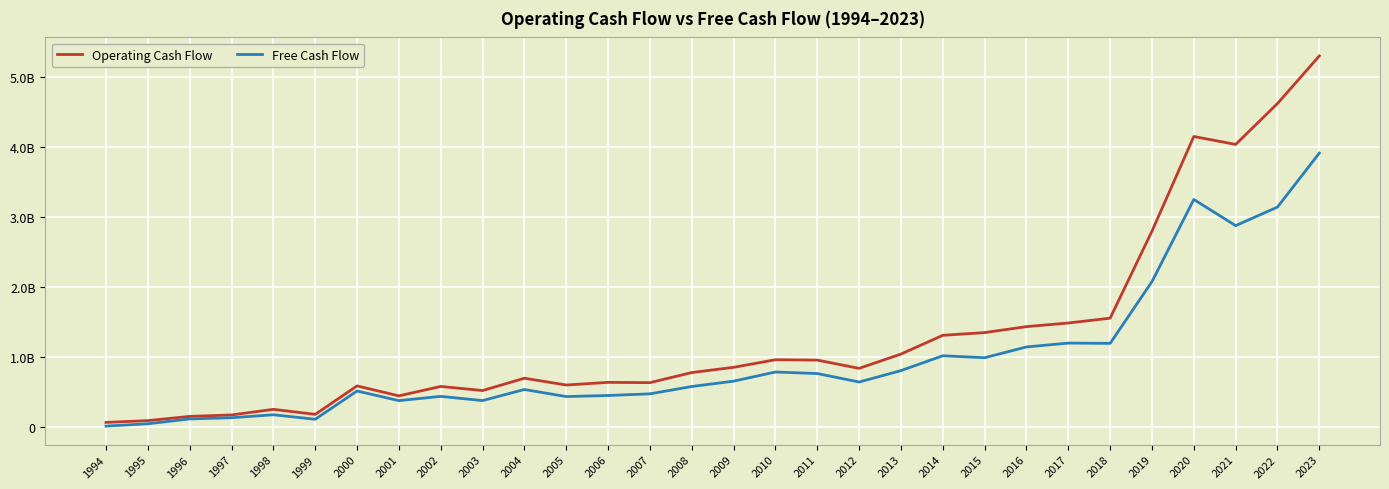

Does the chart have visible grid lines?

Yes